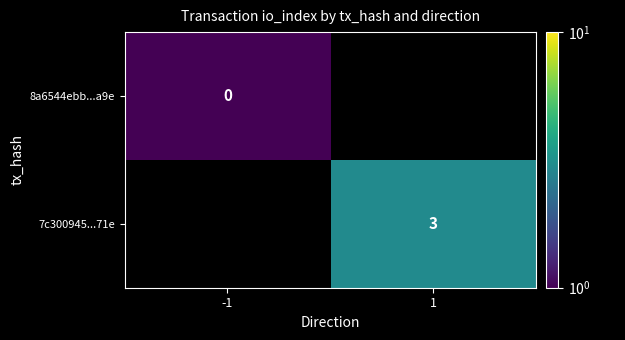

At how many categories does at least one series exceed 2?

1